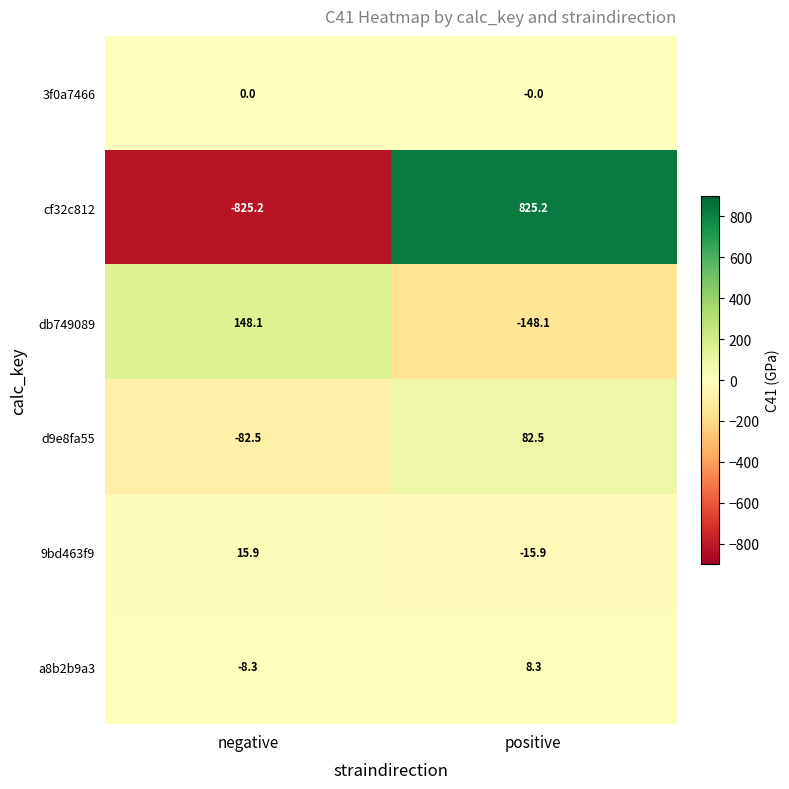

Which series has the widest spread of values?

cf32c812